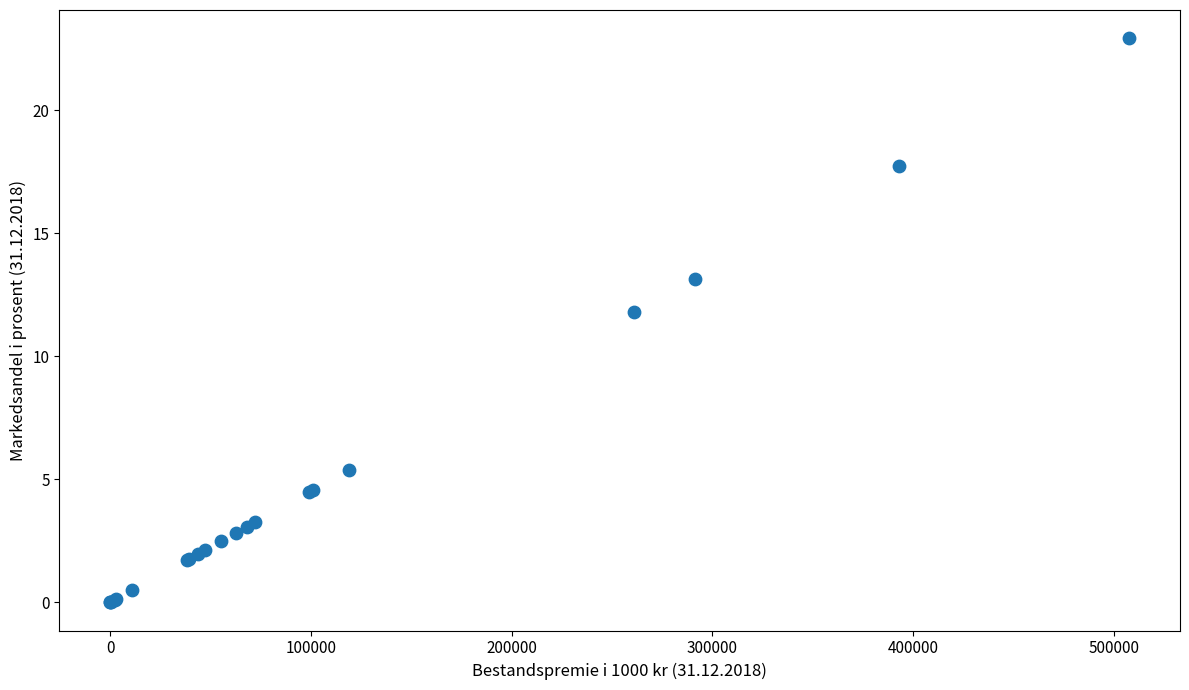

What Y value in the scatter plot is closest to 11?

11.8